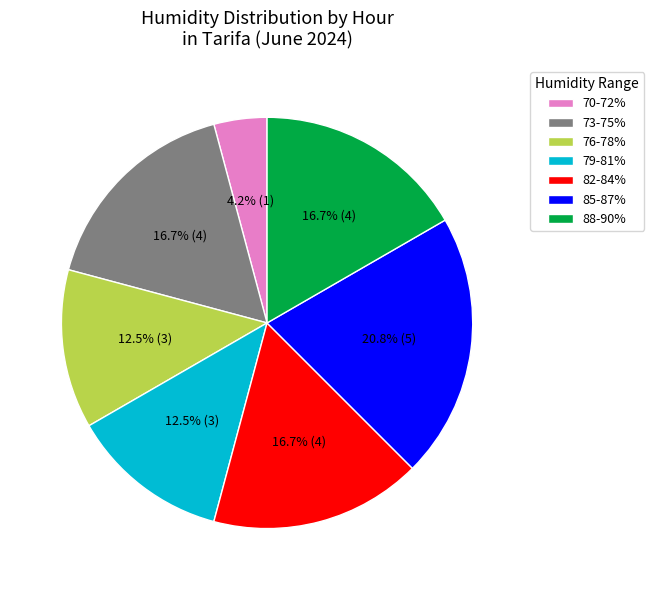

What is the ratio of the value at 85-87% to the value at 73-75%?

1.2